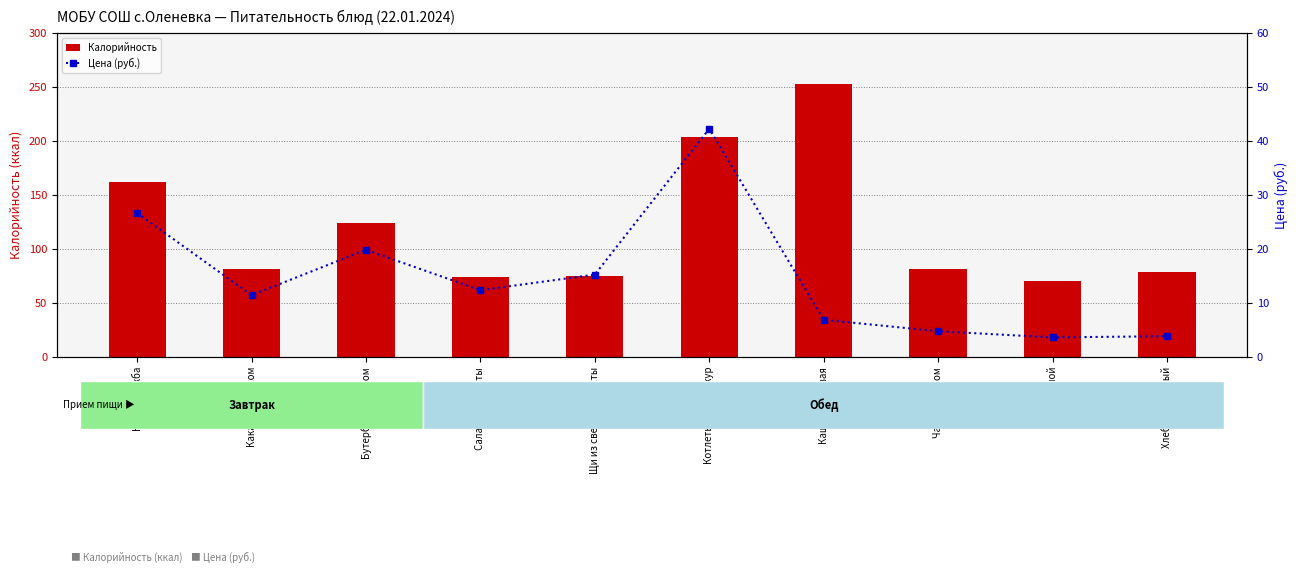

What is the value of the Цена (руб.) bar at the 1st from the left?

26.6